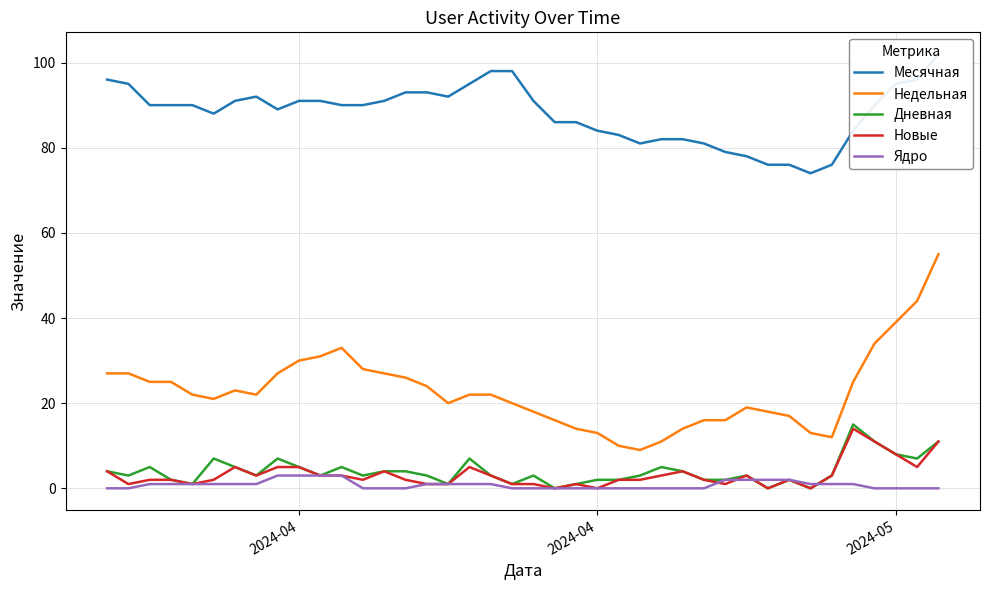

What is the difference between the maximum and minimum values in the Ядро series?

3